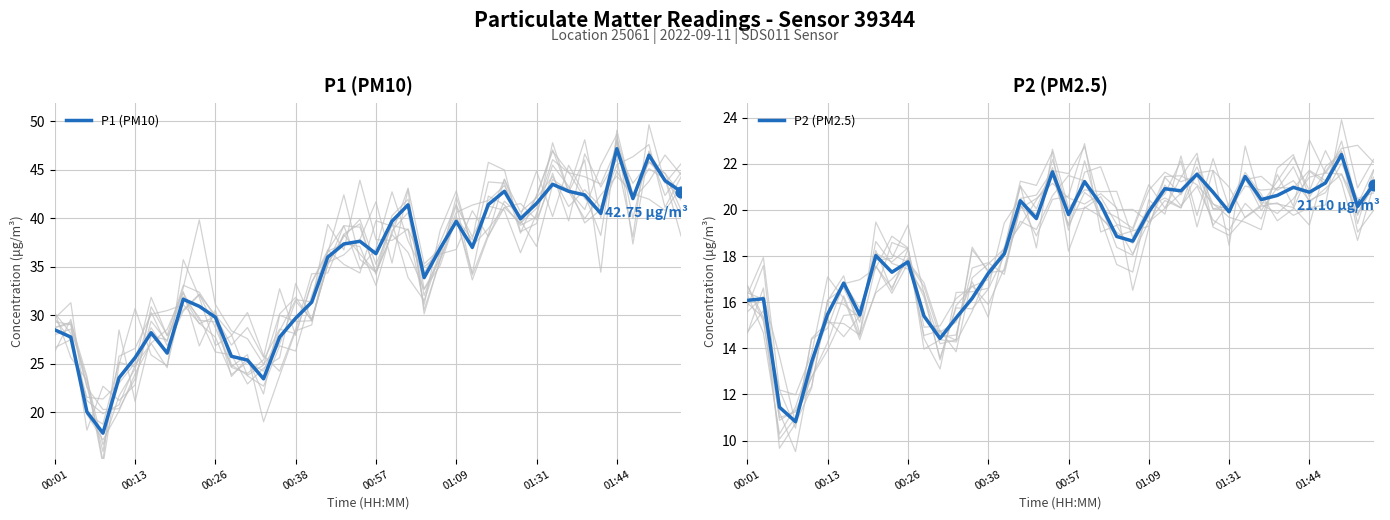

Which series has the largest Y range (max minus min)?

P1 (PM10)